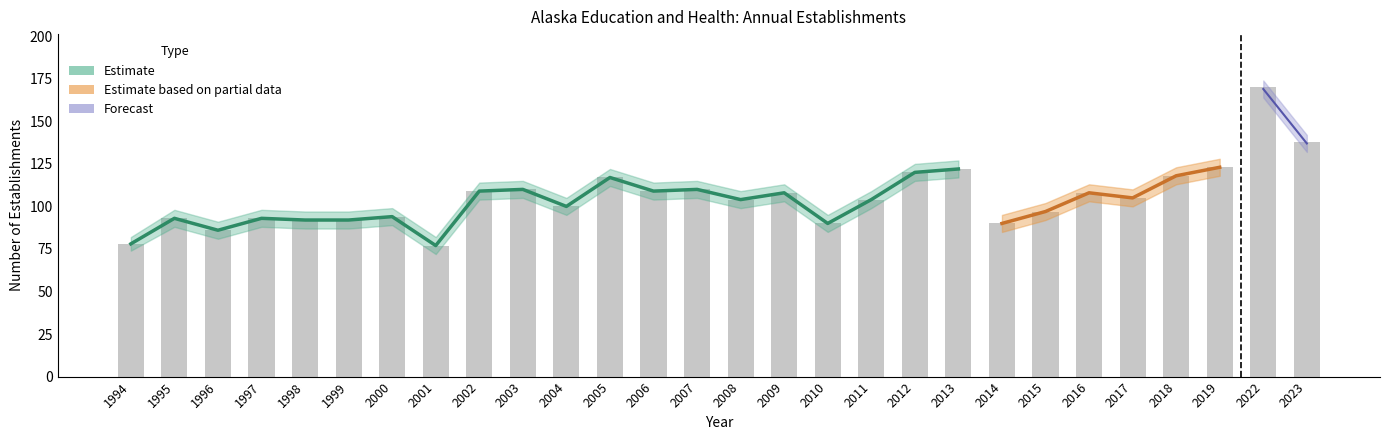

What is the value of the Total Establishments bar at the 21st from the left?

90